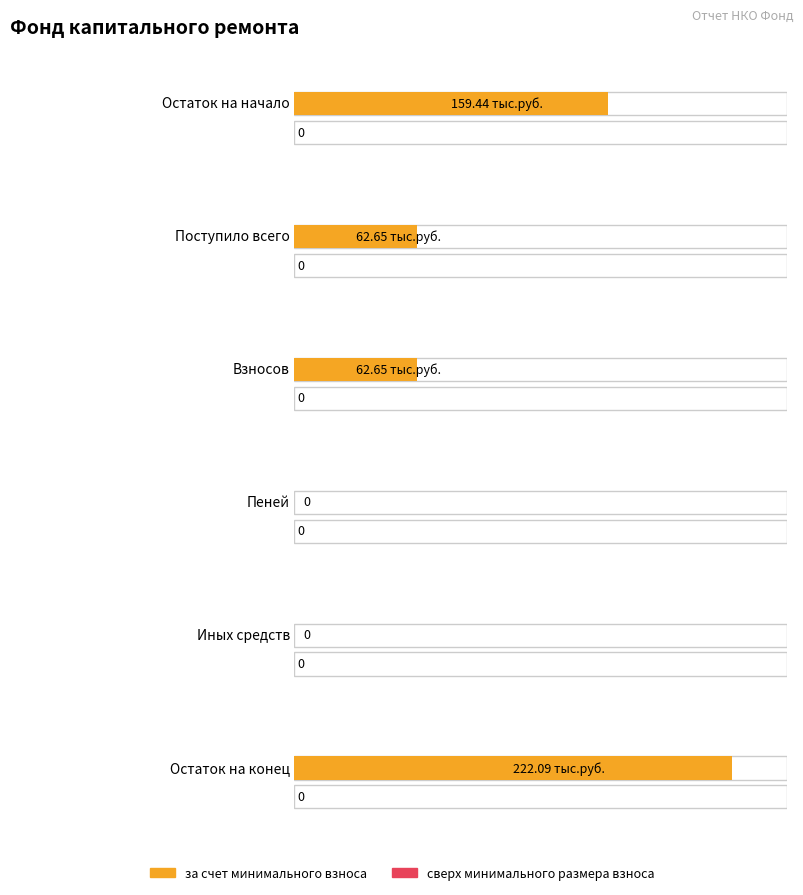

What is the total value across all series at Остаток на начало?

159.4